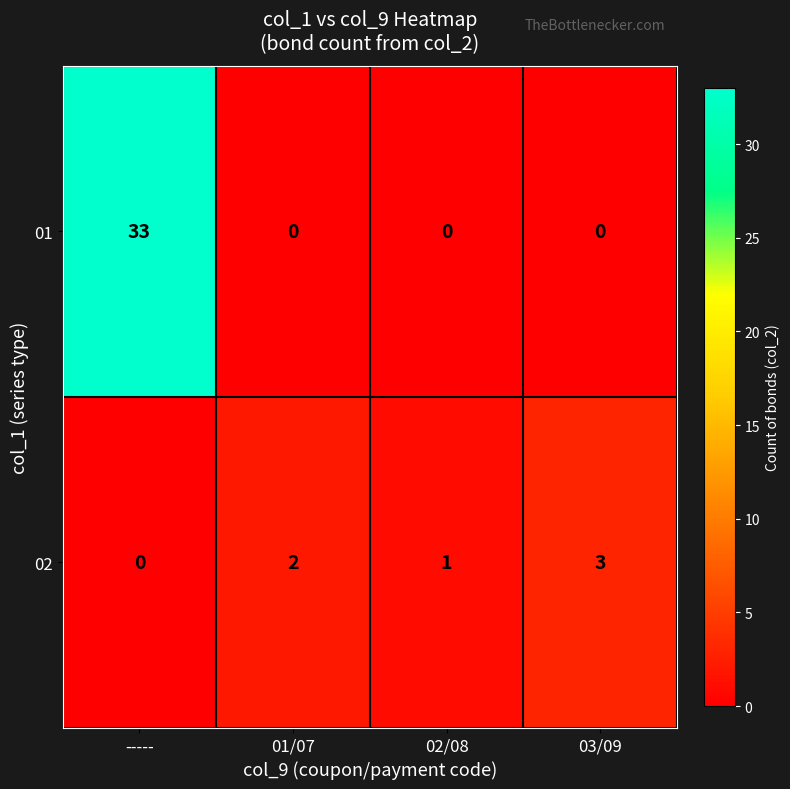

Count the 01 values in the range 0 to 33.

4